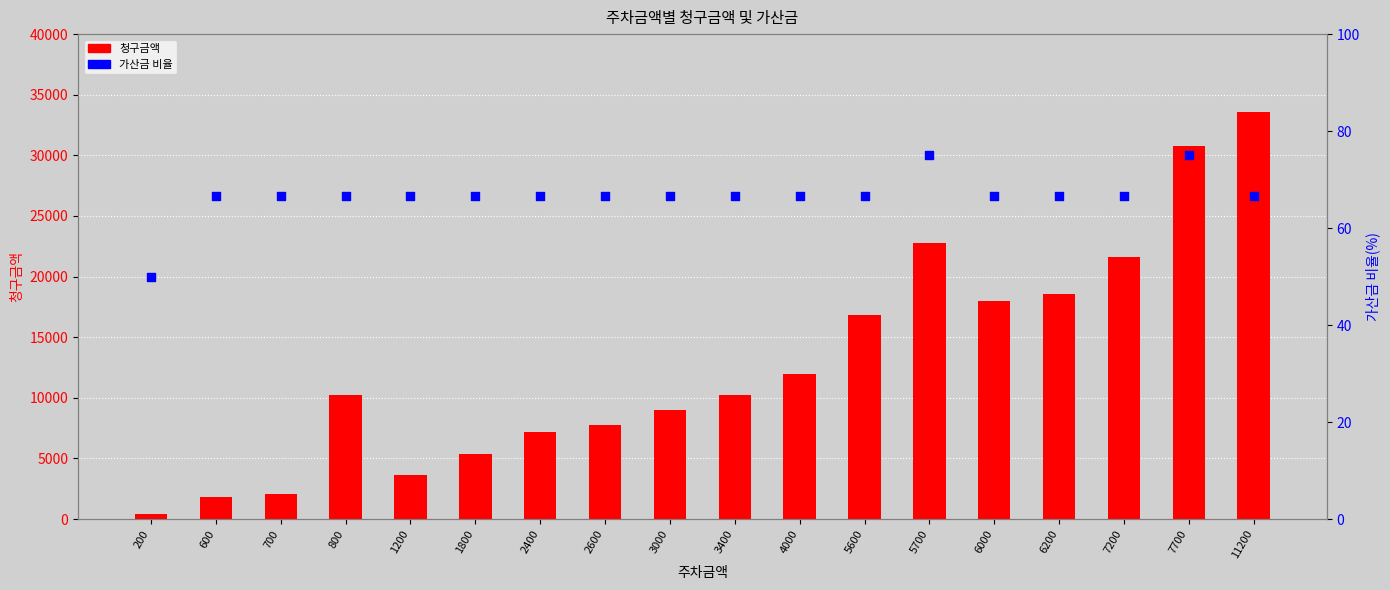

Which series contains the lowest Y value?

가산금 비율